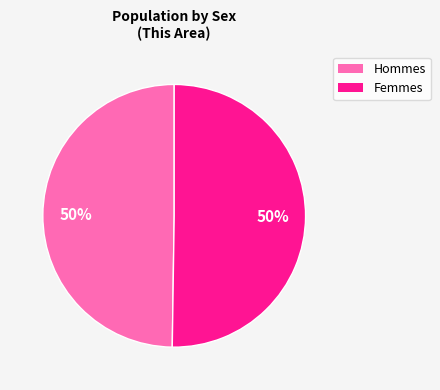

Which slice represents more than half of the pie?

Female